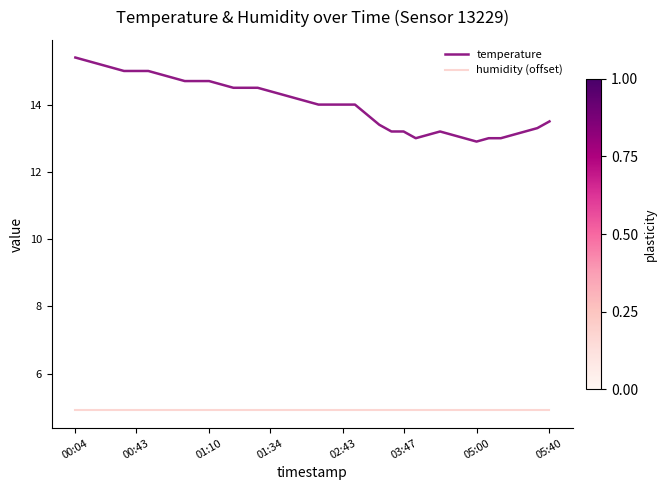

Rank the series by their maximum value, from highest to lowest.

temperature, humidity (offset)